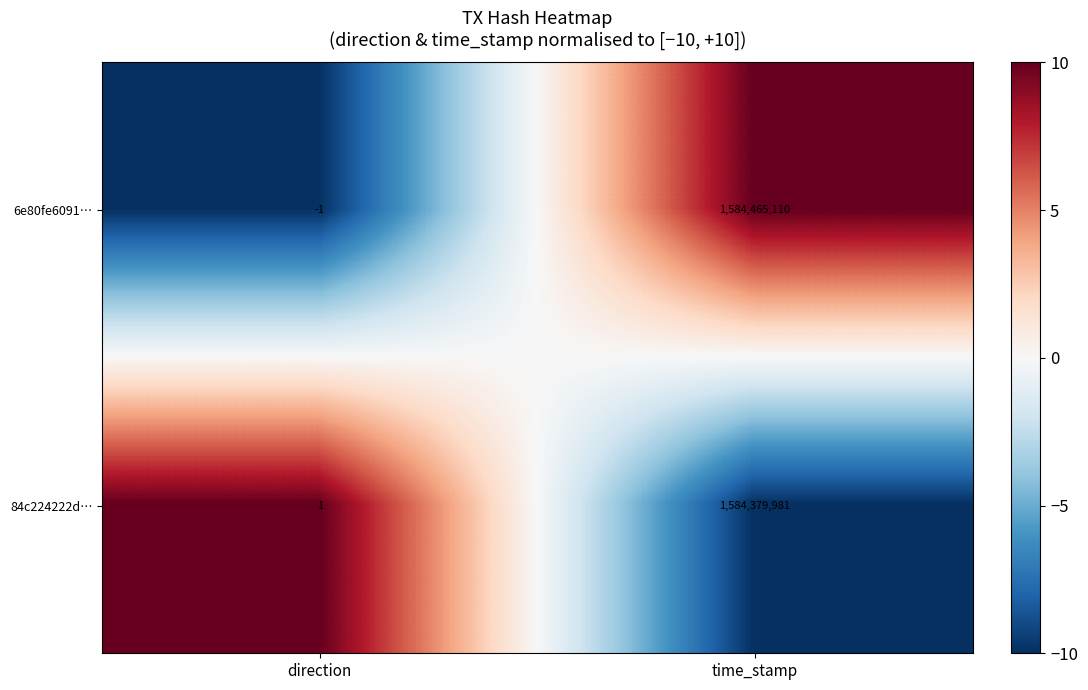

Where is 6e80fe6091… nearest to the value 792232554?

direction